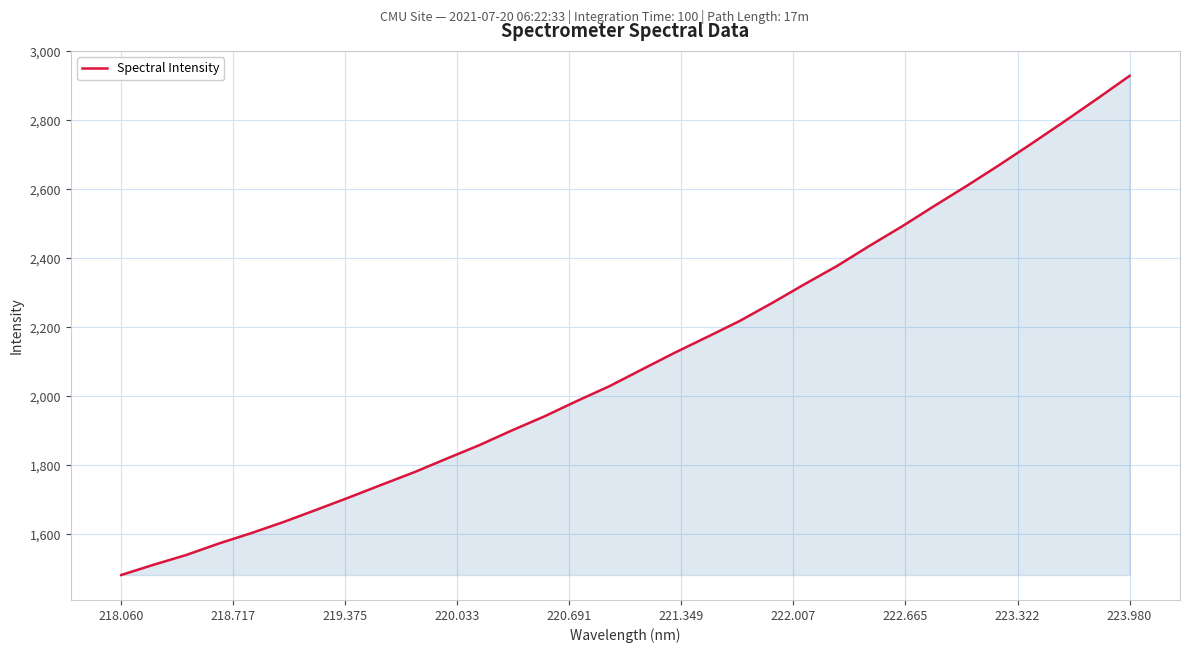

What is the greatest value displayed?

2928.6